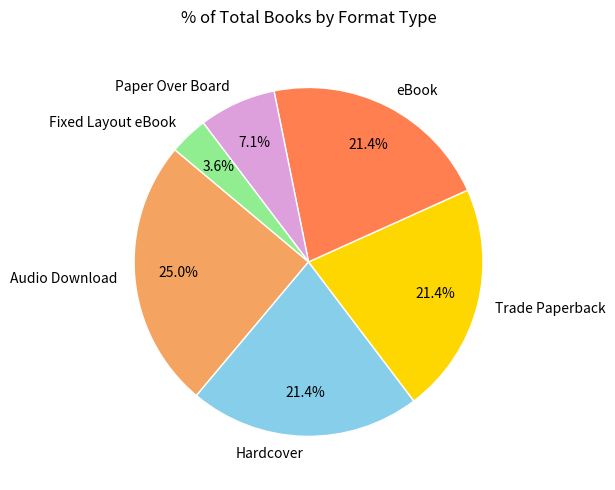

Which category has the smallest portion of the pie?

Fixed Layout eBook